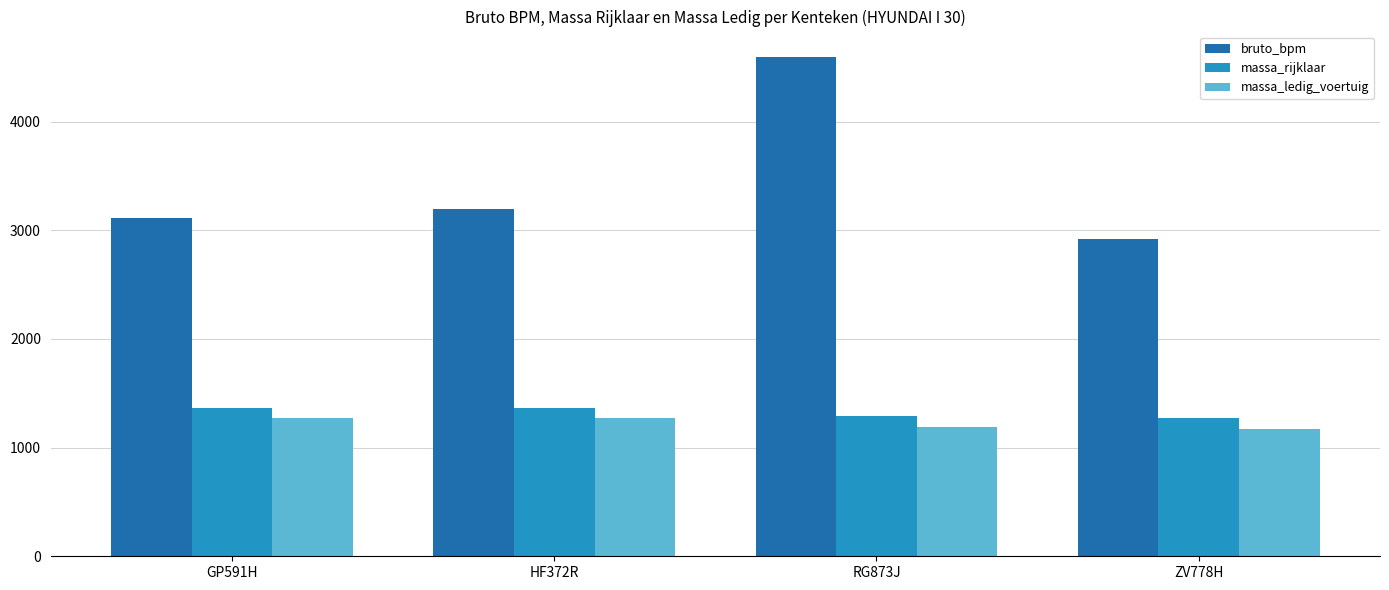

Is it true that massa_rijklaar equals 1368 at GP591H?

True